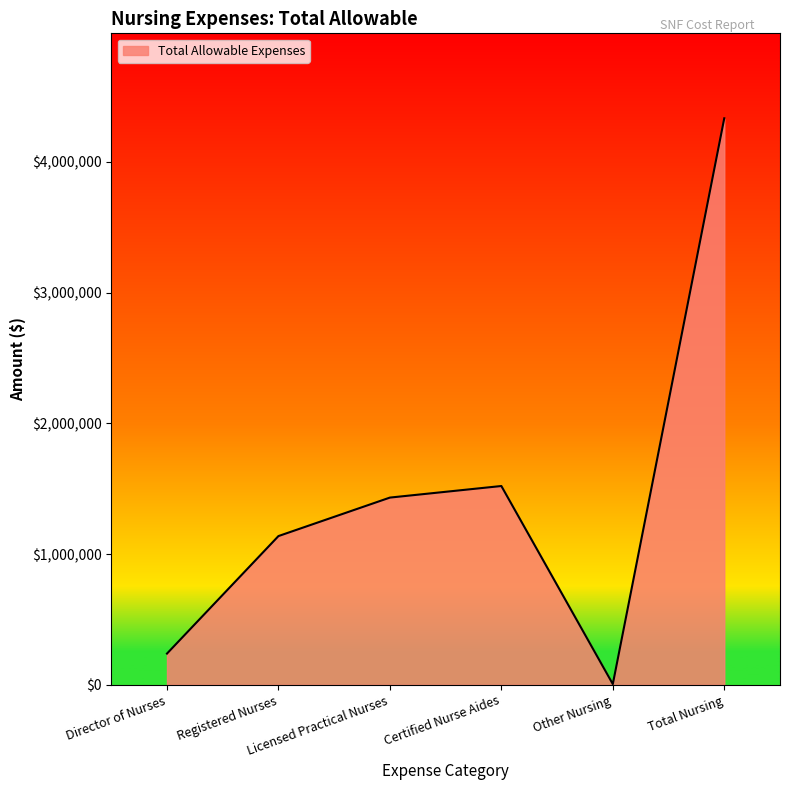

Reading left to right, list all the values displayed in this chart.

238534	1137408	1431803	1520302	5108	4333155